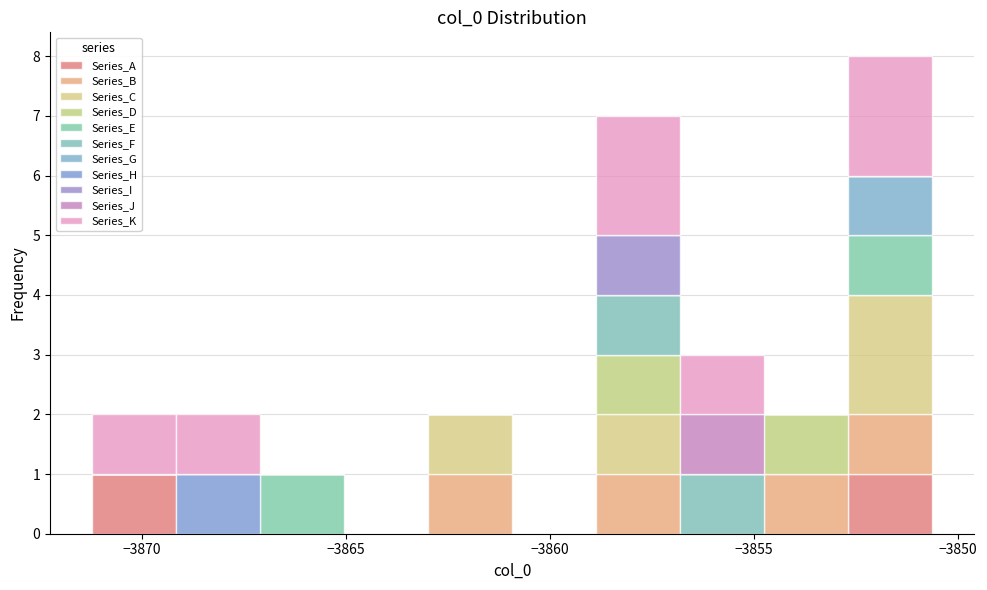

Reading left to right, transcribe this chart: for each stacked bar, give the range it covers on the x-axis and its total height. Neither the bar edges nor the heights are printed on the chart, so give them approximately, as read against the axes.

-3871.0 to -3869.0: 2
-3869.0 to -3867.0: 2
-3867.0 to -3865.0: 1
-3865.0 to -3863.0: 0
-3863.0 to -3861.0: 2
-3861.0 to -3859.0: 0
-3859.0 to -3857.0: 7
-3857.0 to -3855.0: 3
-3855.0 to -3852.5: 2
-3852.5 to -3850.5: 8